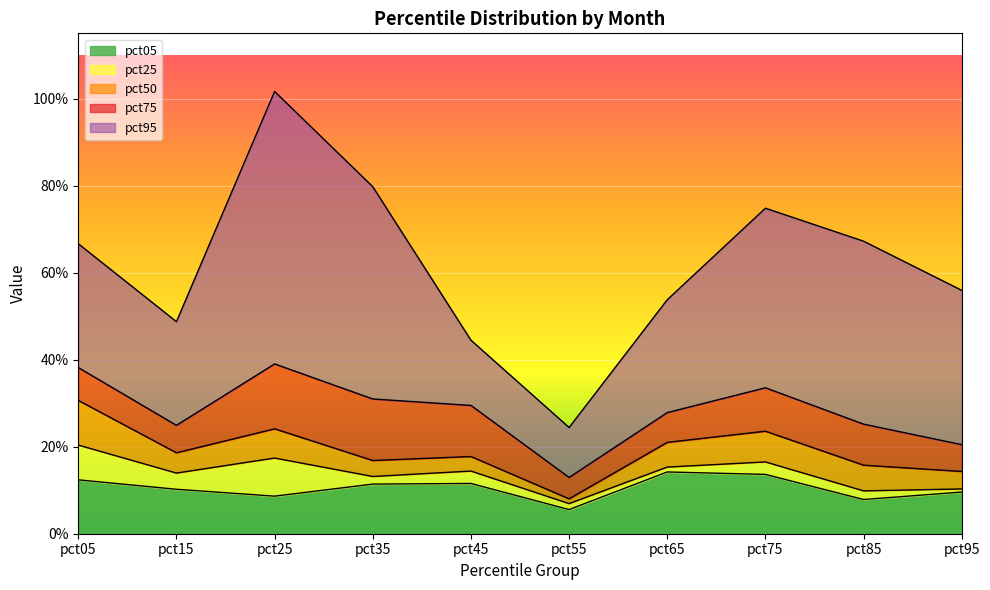

List the labels in order of pct25 value, smallest first.

pct55, pct85, pct95, pct35, pct15, pct45, pct65, pct75, pct25, pct05